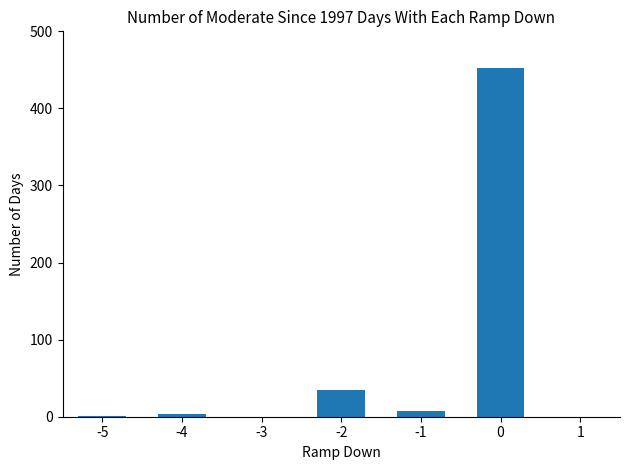

What is the greatest value displayed?

453